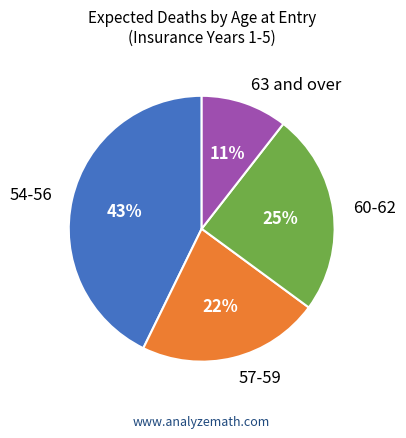

Rank the categories by value from lowest to highest.

63 and over, 57-59, 60-62, 54-56